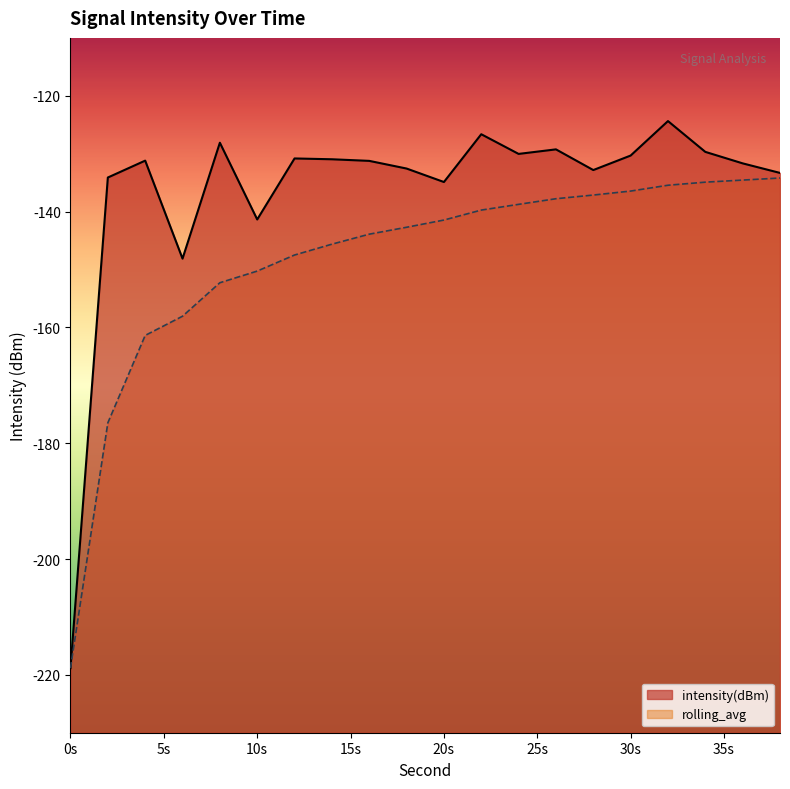

What is the minimum value shown in the chart?

-218.8